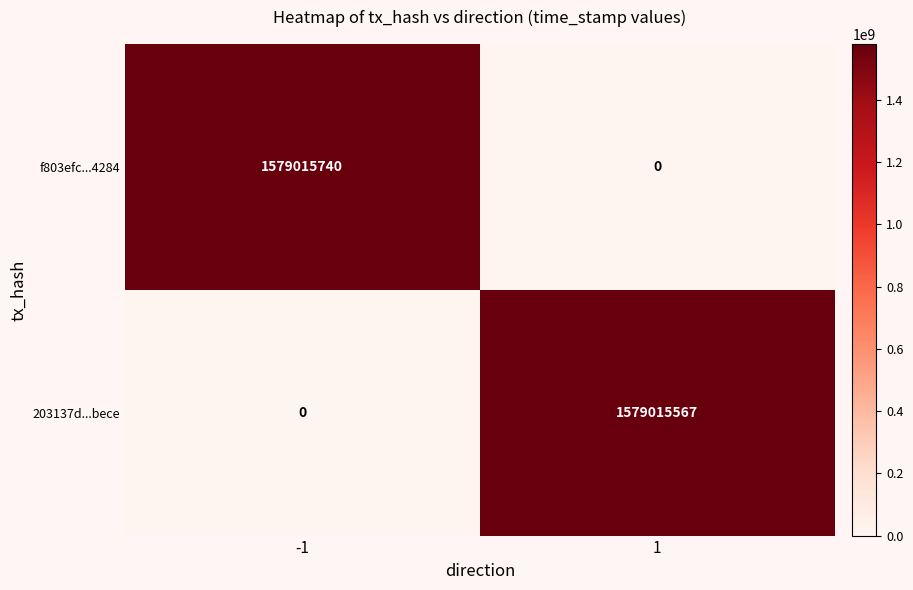

Between -1 and 1, which series saw the biggest shift?

f803efc...4284